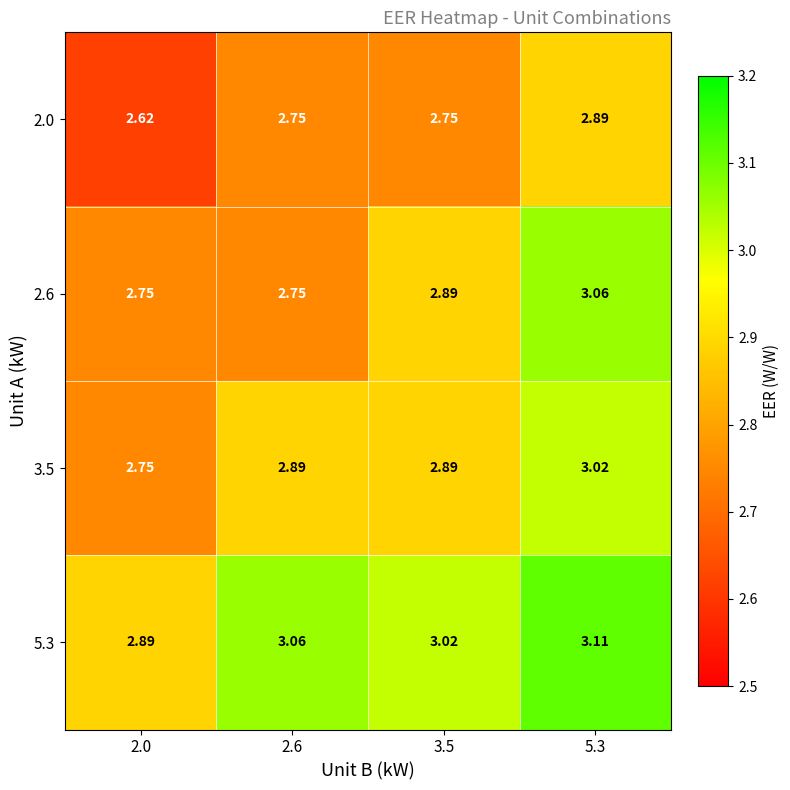

Reading left to right, list all the values displayed in this chart.

2.0: 2.0=2.6	2.6=2.8	3.5=2.8	5.3=2.9
2.6: 2.0=2.8	2.6=2.8	3.5=2.9	5.3=3.1
3.5: 2.0=2.8	2.6=2.9	3.5=2.9	5.3=3.0
5.3: 2.0=2.9	2.6=3.1	3.5=3.0	5.3=3.1